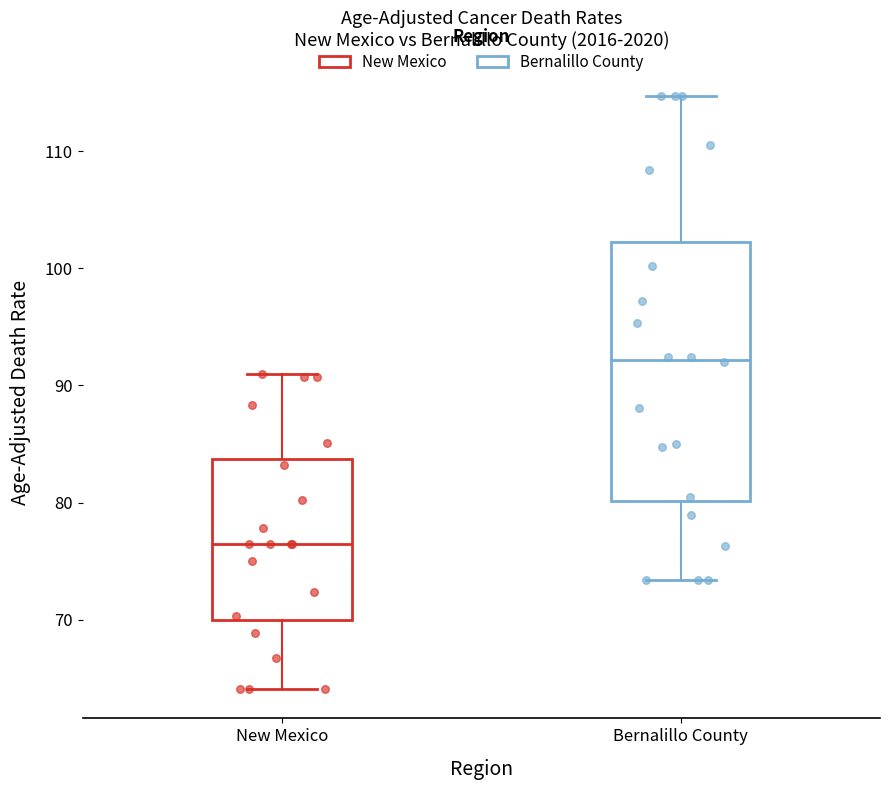

Where does the median line of the box for Bernalillo County sit on the y-axis? The values are not printed on the chart, so give them approximately, as read against the axis.

92